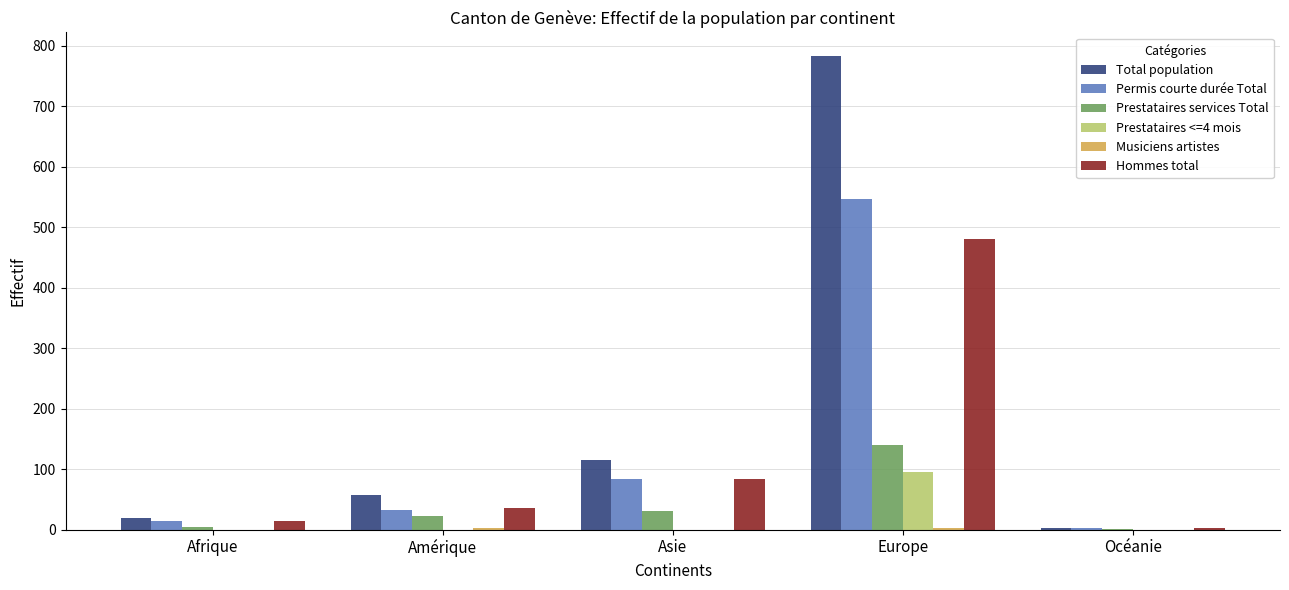

Is the value of Prestataires services Total at Asie greater than the value of Prestataires <=4 mois at Asie?

Yes